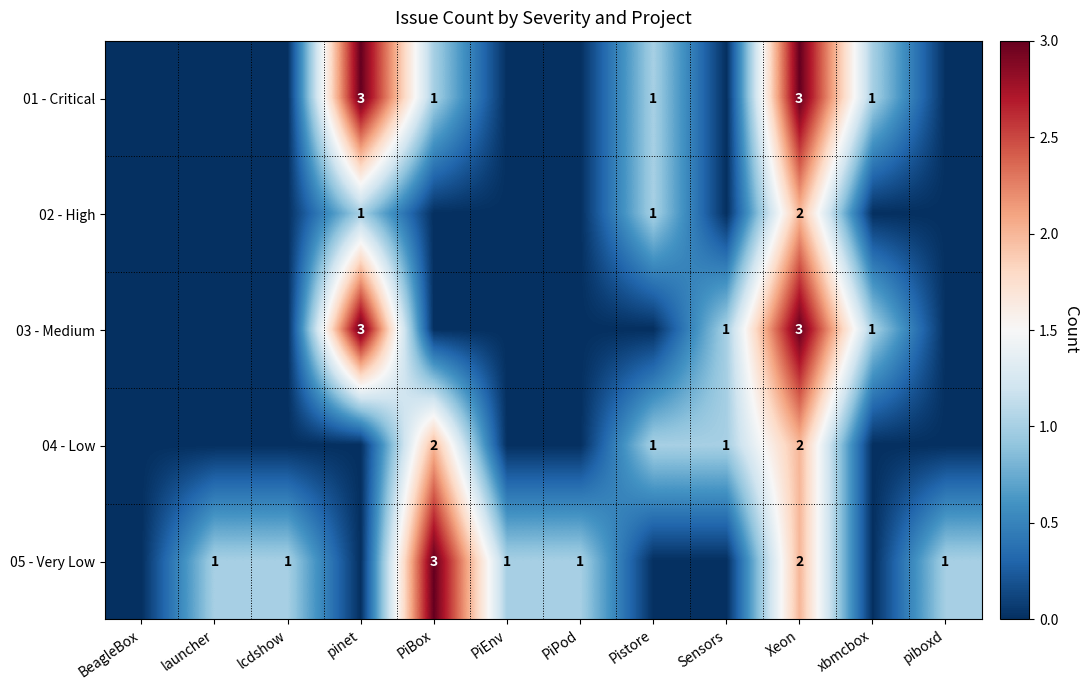

Is it true that 05 - Very Low equals 0 at PiEnv?

False